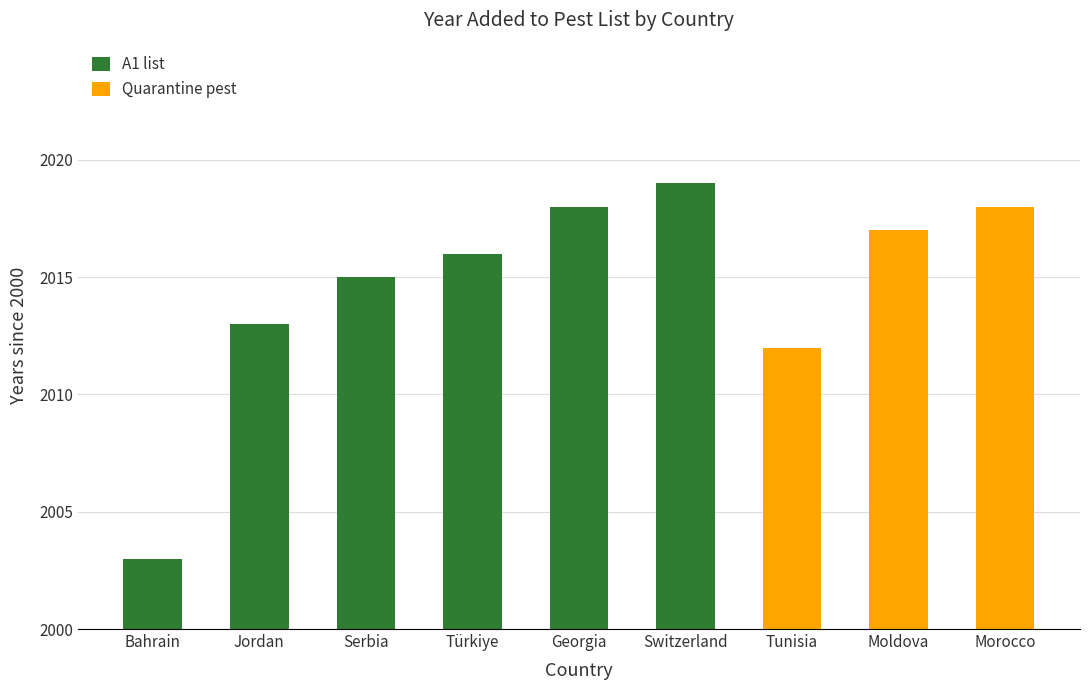

What value does the A1 list series have at Switzerland, to the nearest 10?

20